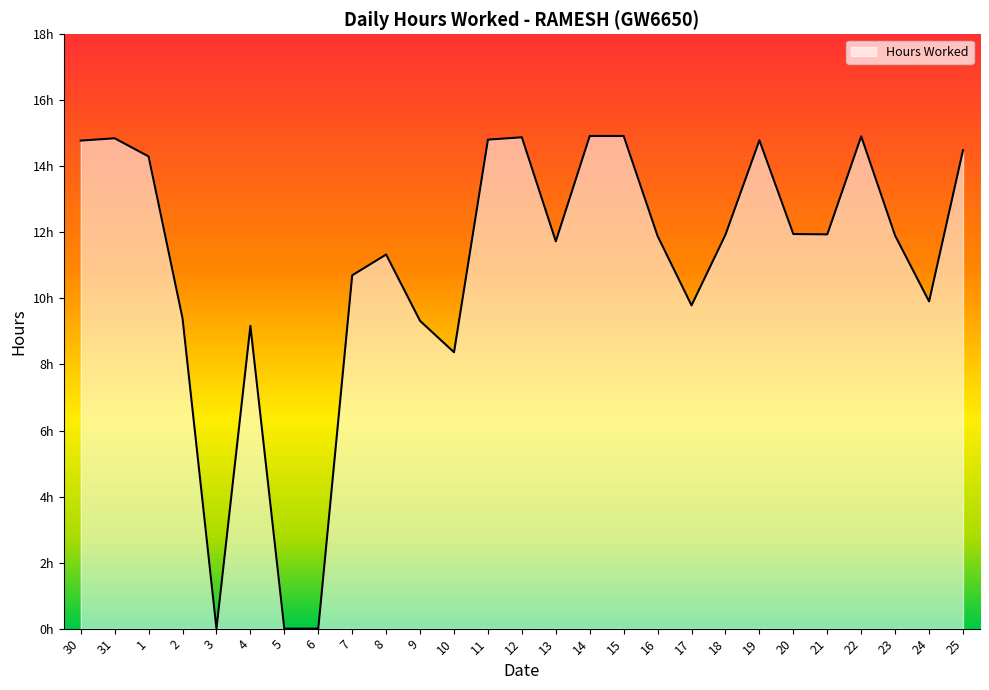

Does the chart display data point markers on the line(s)?

No